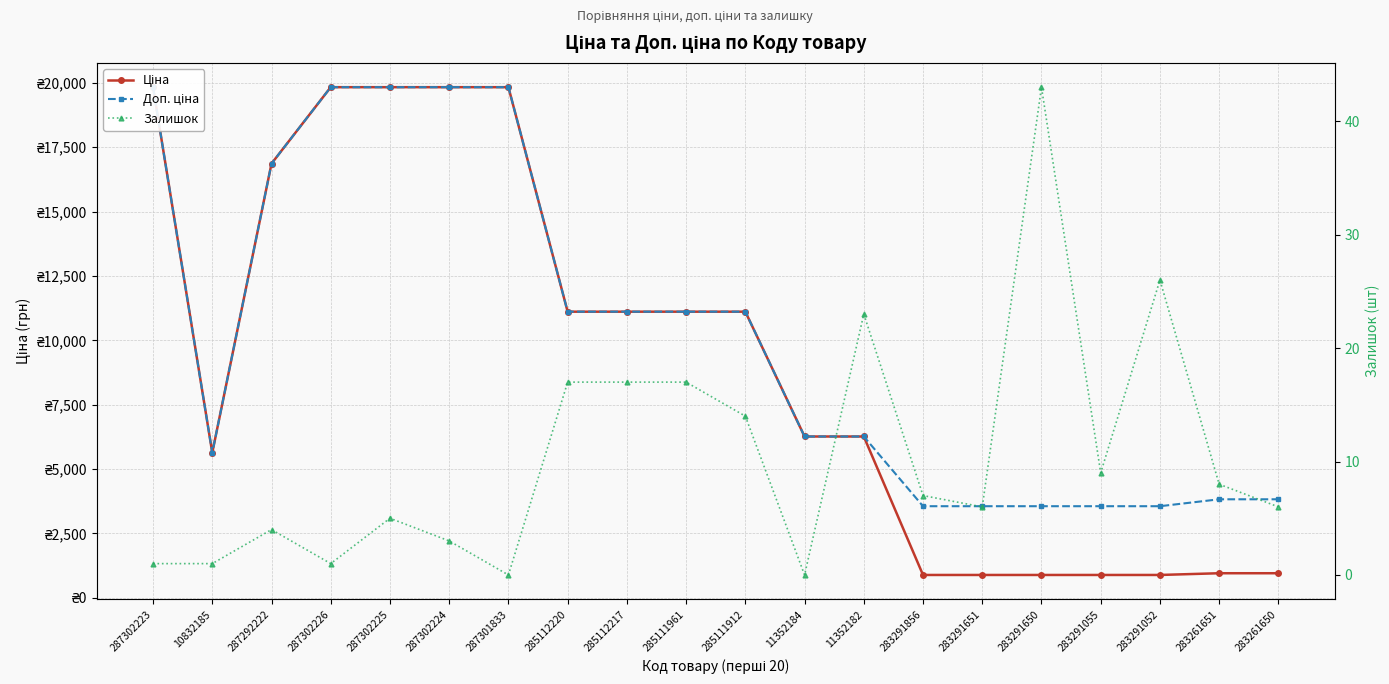

True or false: Залишок and Доп. ціна intersect in this chart.

False